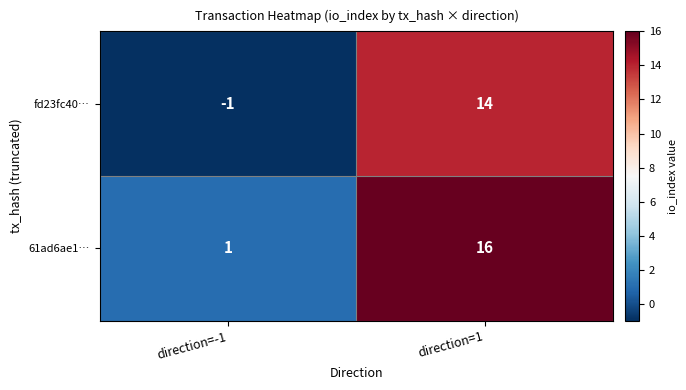

List the series in order of their peak value, highest first.

61ad6ae1…, fd23fc40…